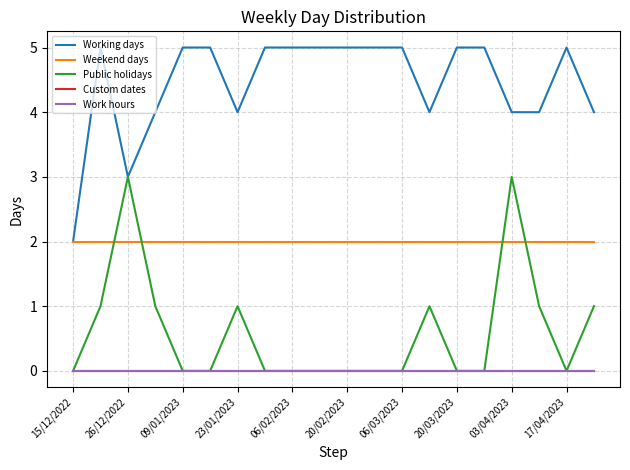

Reading left to right, what are all the values shown in this chart?

Working days: 2	5	3	4	5	5	4	5	5	5	5	5	5	4	5	5	4	4	5	4
Weekend days: 2	2	2	2	2	2	2	2	2	2	2	2	2	2	2	2	2	2	2	2
Public holidays: 0	1	3	1	0	0	1	0	0	0	0	0	0	1	0	0	3	1	0	1
Custom dates: 0	0	0	0	0	0	0	0	0	0	0	0	0	0	0	0	0	0	0	0
Work hours: 0	0	0	0	0	0	0	0	0	0	0	0	0	0	0	0	0	0	0	0